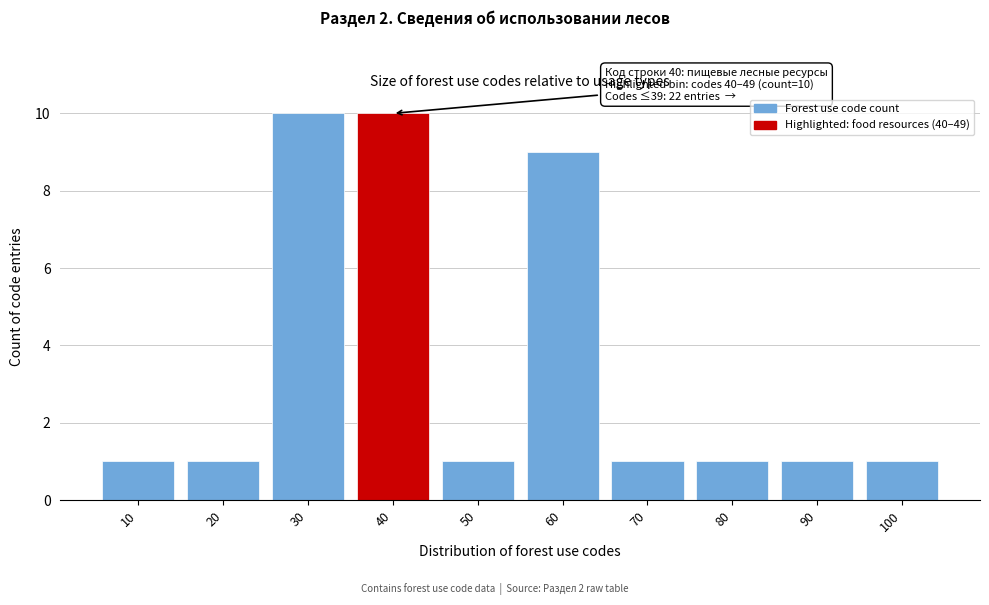

Reading left to right, list all the values displayed in this chart.

1	1	10	10	1	9	1	1	1	1